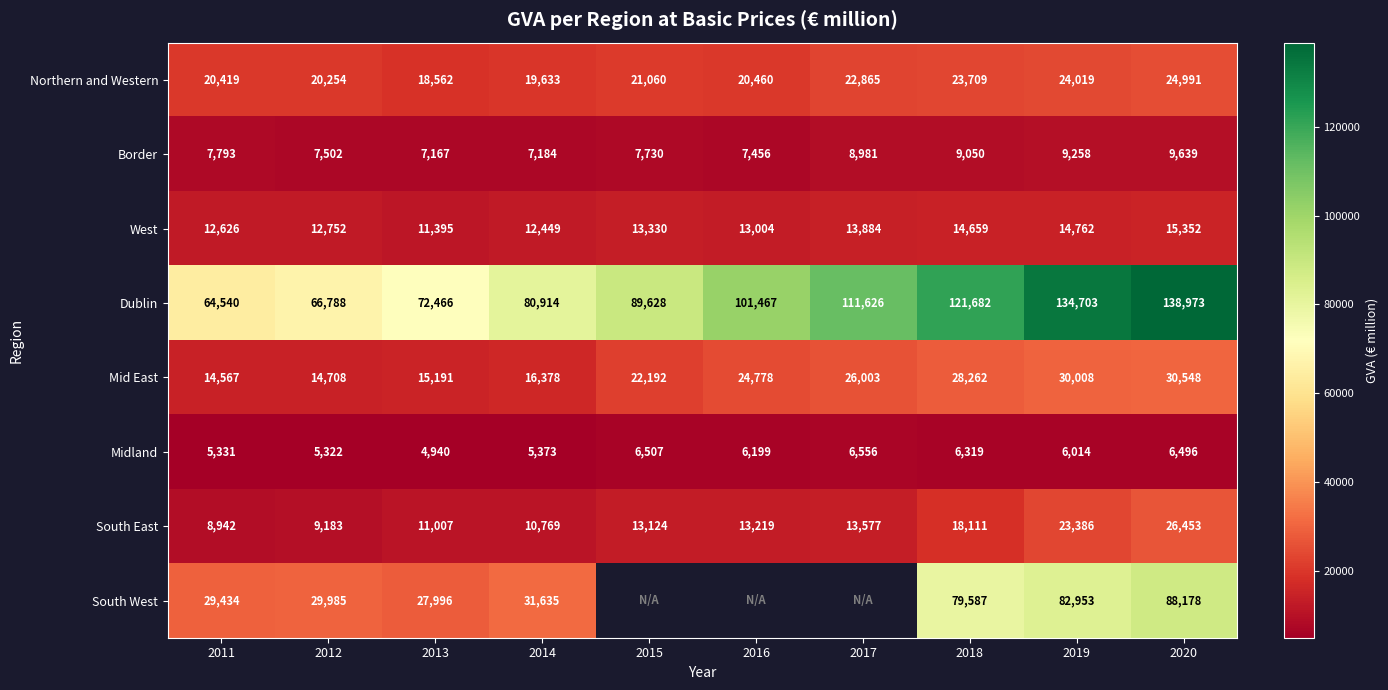

What is the spread (max minus min) of values at 2020?

132477